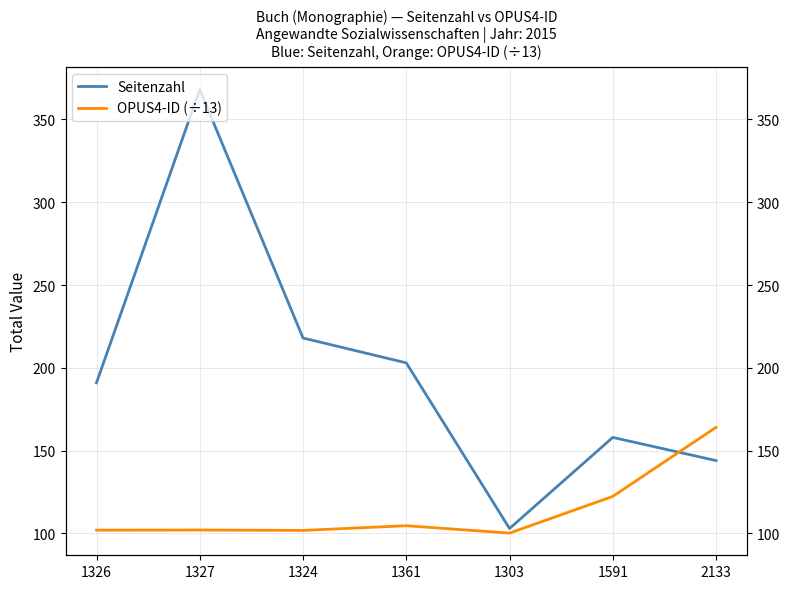

What is the difference between the highest and lowest values at 1324?

116.2